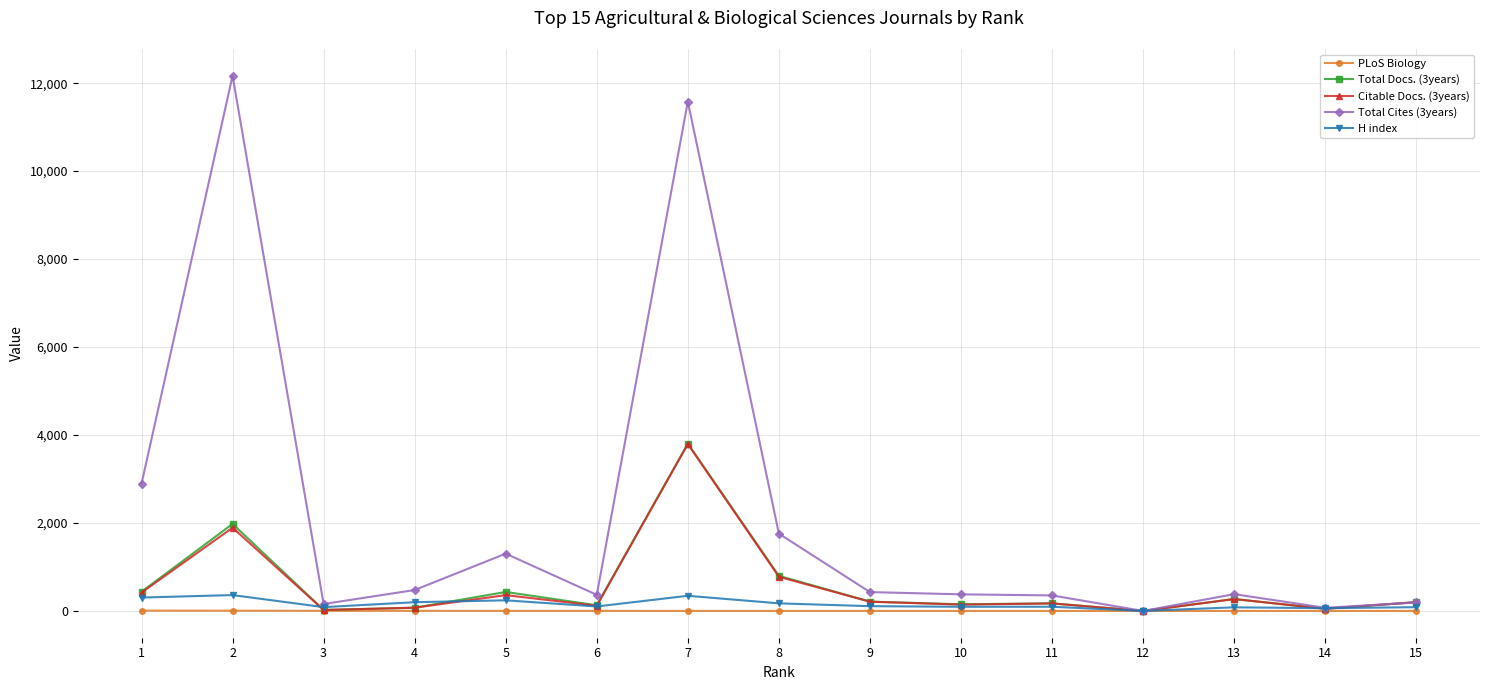

What is the difference between the second highest and second lowest values in the H index series?

282.0